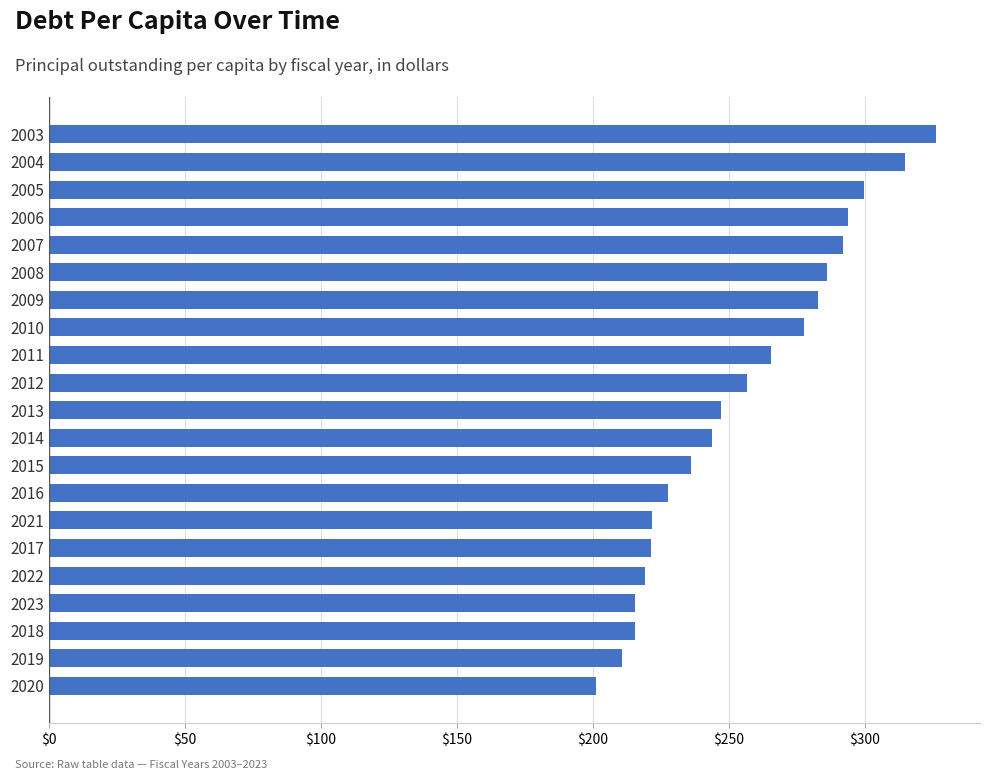

The chart shows a value of 72.2 at 2018. True or false?

False